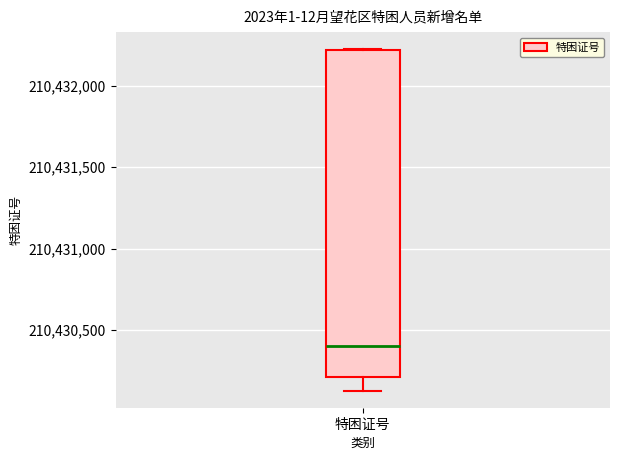

Read this box plot against the y-axis: the position of the median line, the range covered by the box, and the ends of both whiskers. The values are not printed on the chart, so give them approximately, as read against the axis.

median 210430400, box 210430200 to 210432200, whiskers 210430150 to 210432200